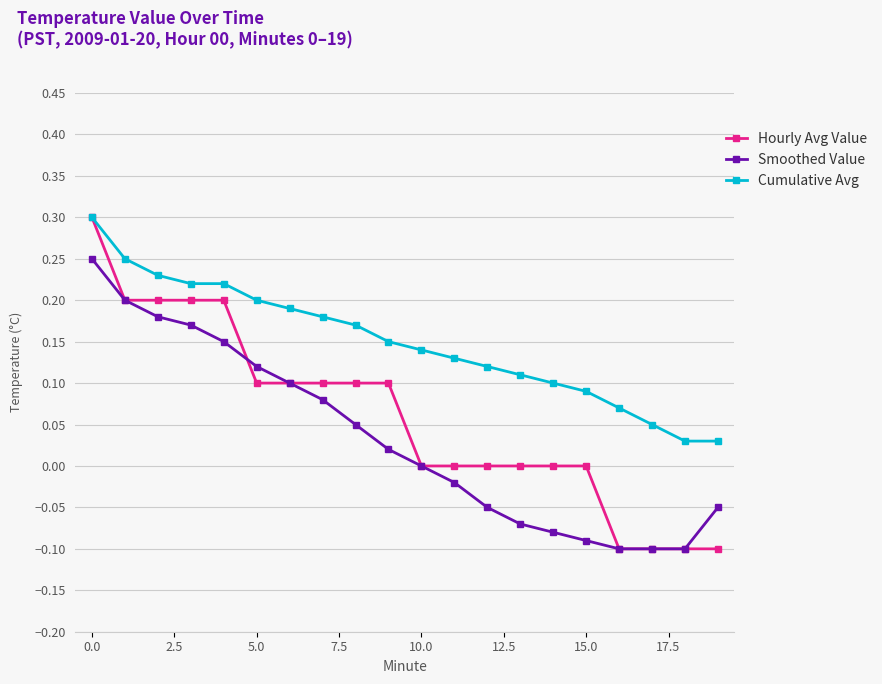

What is the greatest value displayed?

0.3